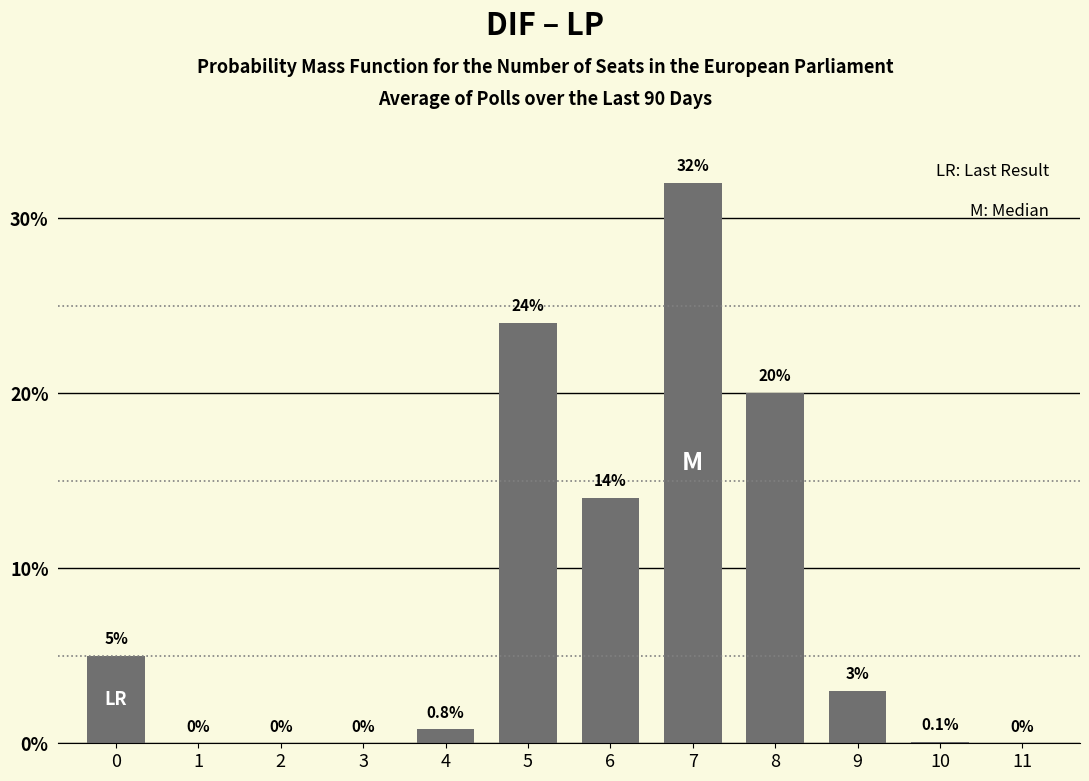

At which category does the chart reach its peak across all series?

7